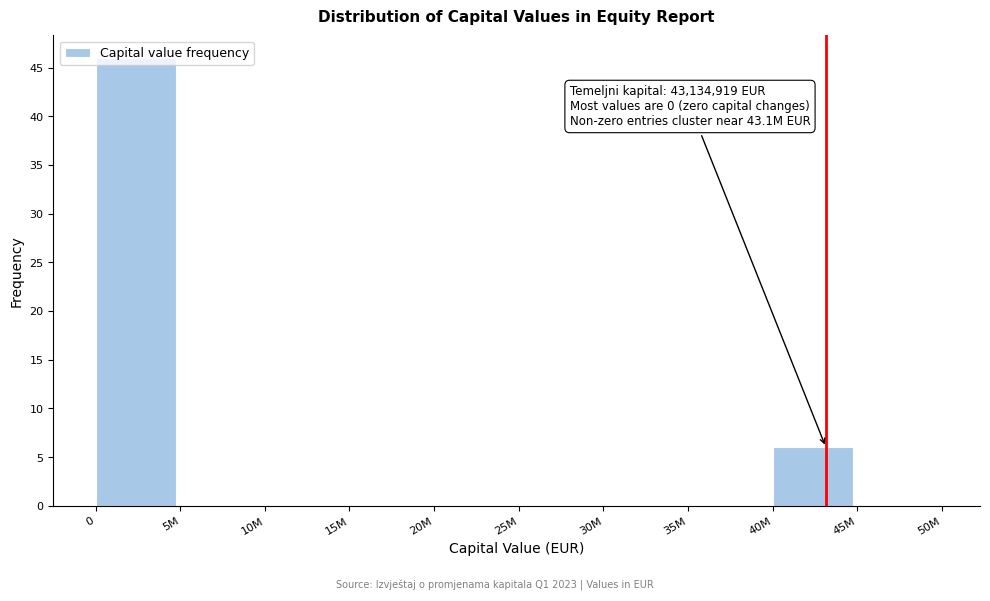

Where is the data nearest to the value 23?

40M